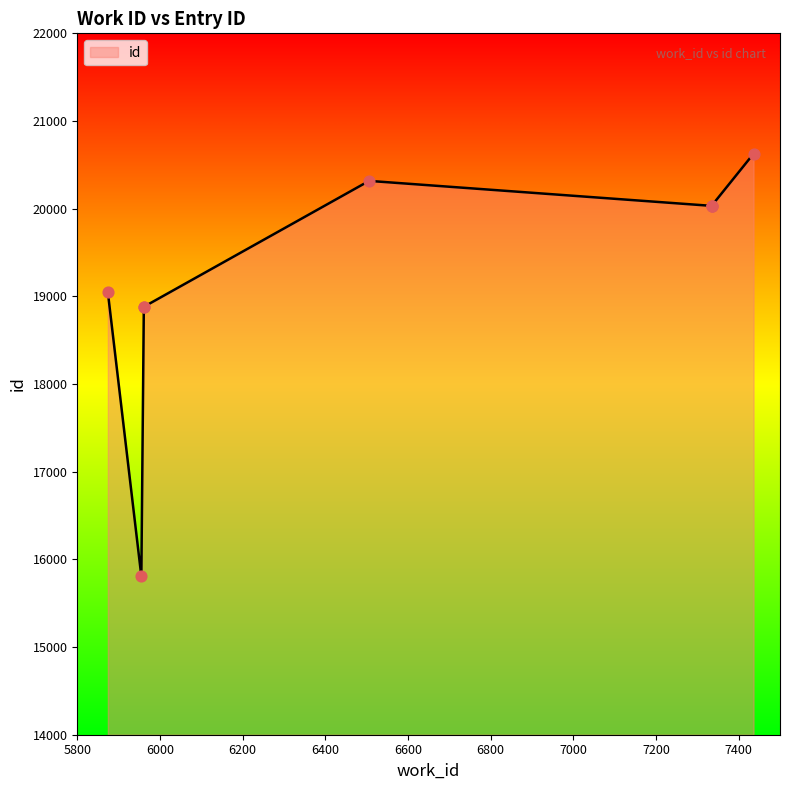

What is the change in value from 5961 to 7436?

+1746